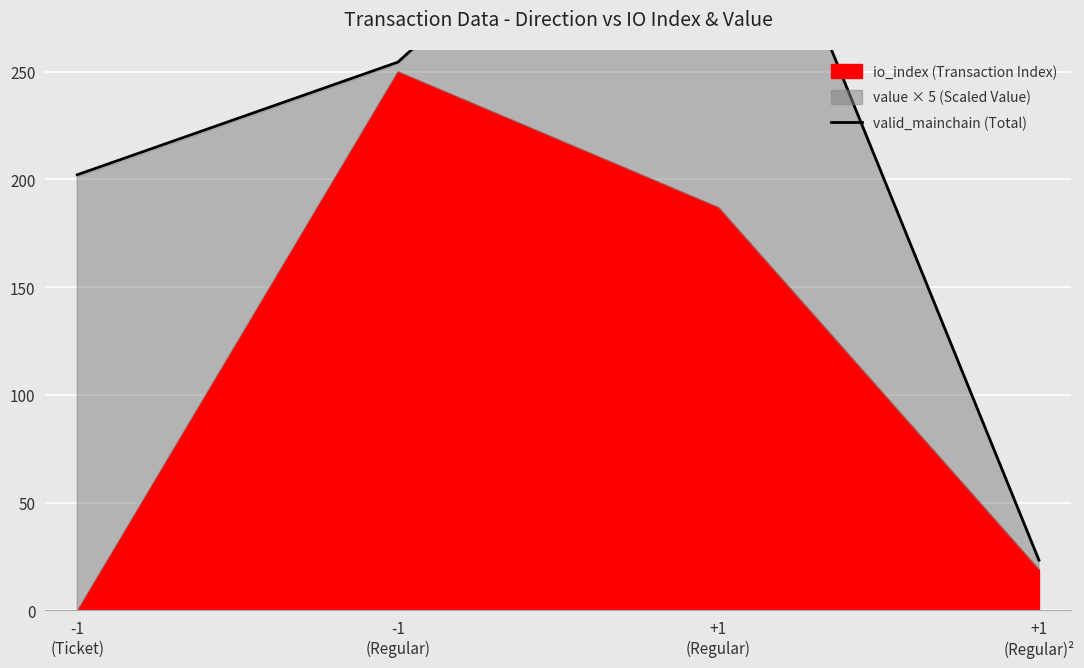

Count the number of values greater than 254.

2